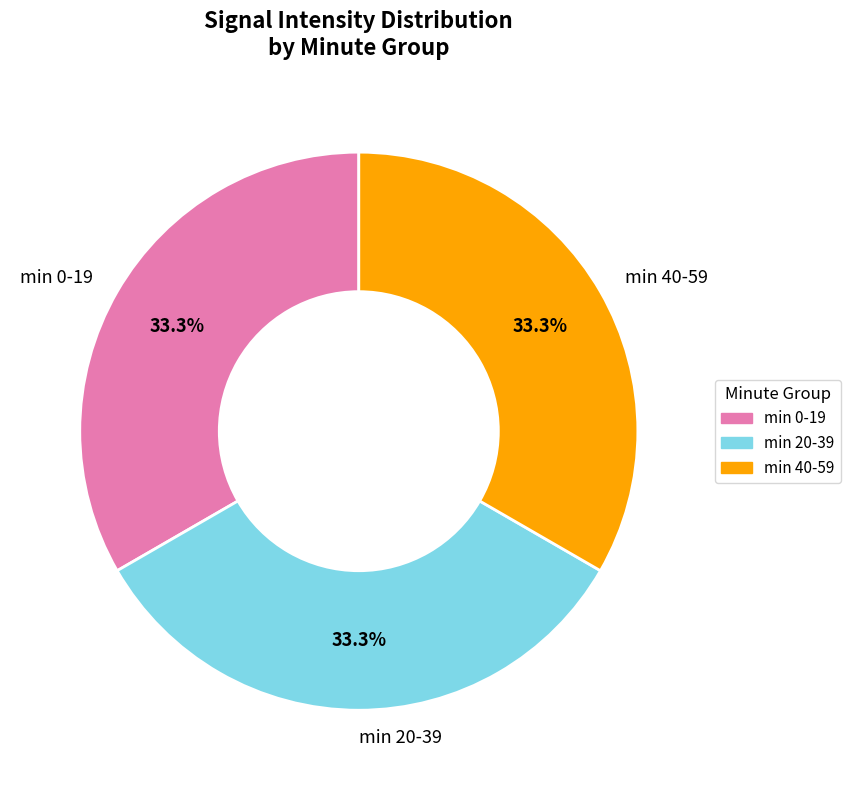

What is the ratio of the value at min 0-19 to the value at min 20-39?

1.0